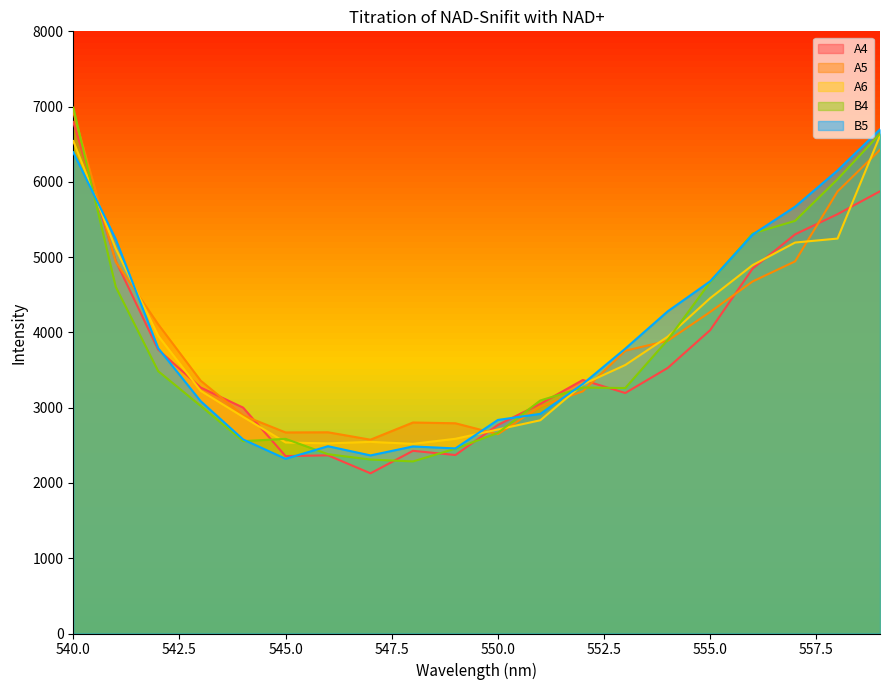

Where is the first local minimum for A5?

545